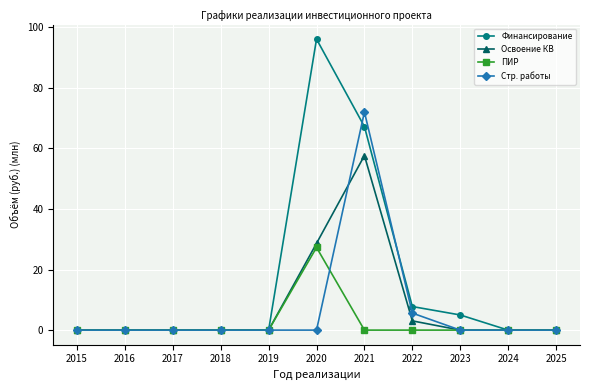

At which label does Финансирование reach its peak?

2020